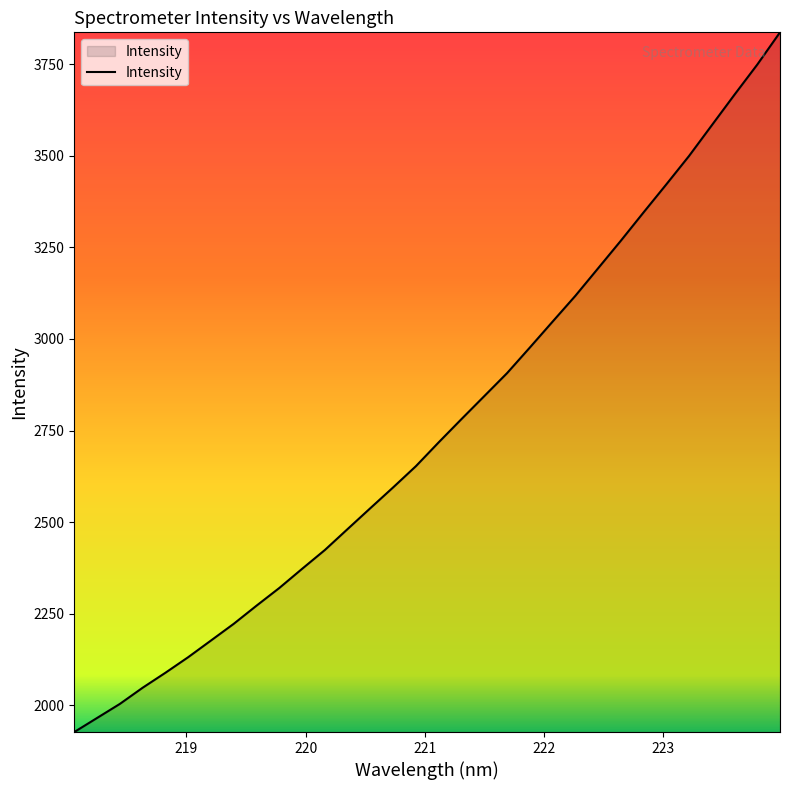

What is the greatest value displayed?

3836.4